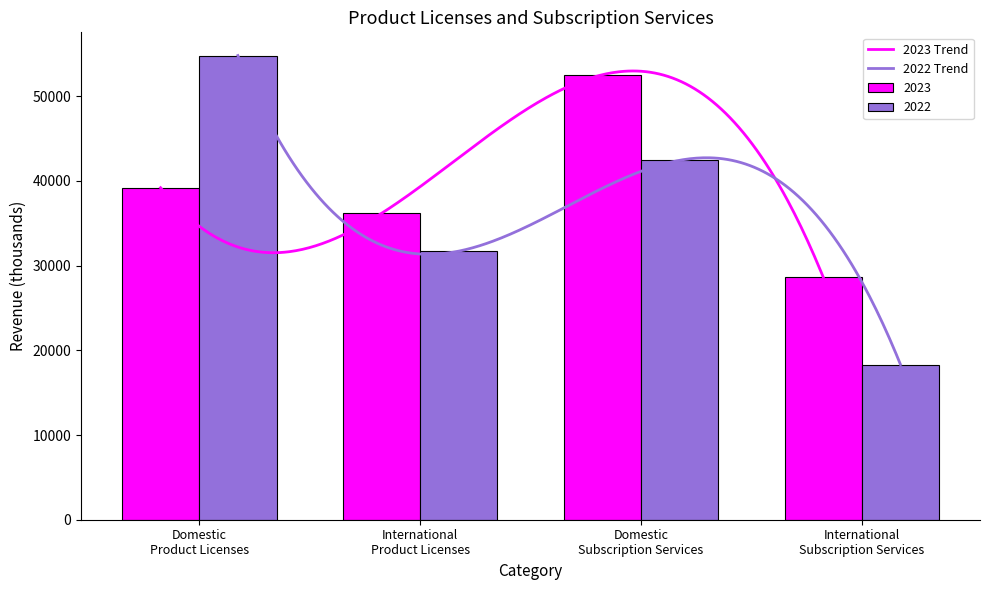

Which category has the lowest value across all series?

International
Subscription Services